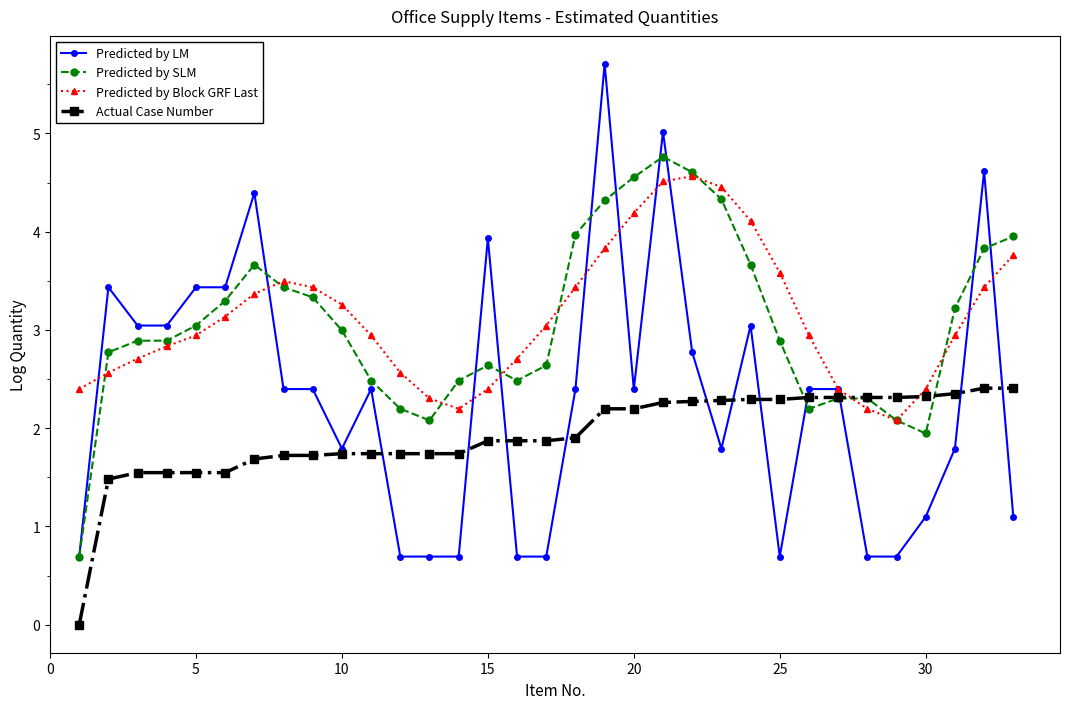

What is the highest value of the Actual Case Number series?

2.4